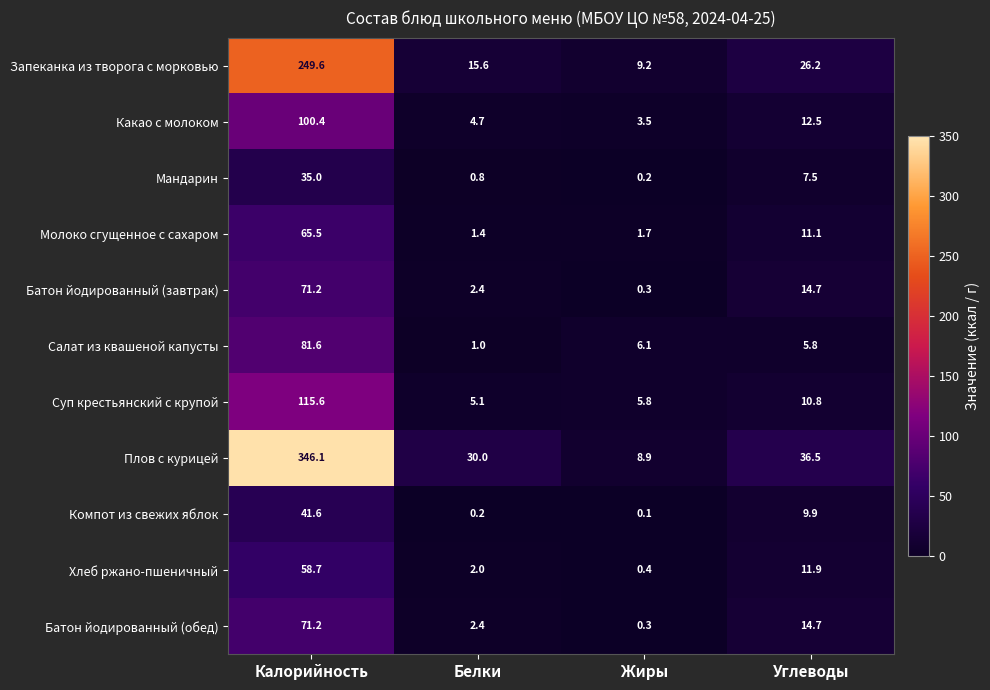

What is the difference between the highest and lowest values at Калорийность?

311.1